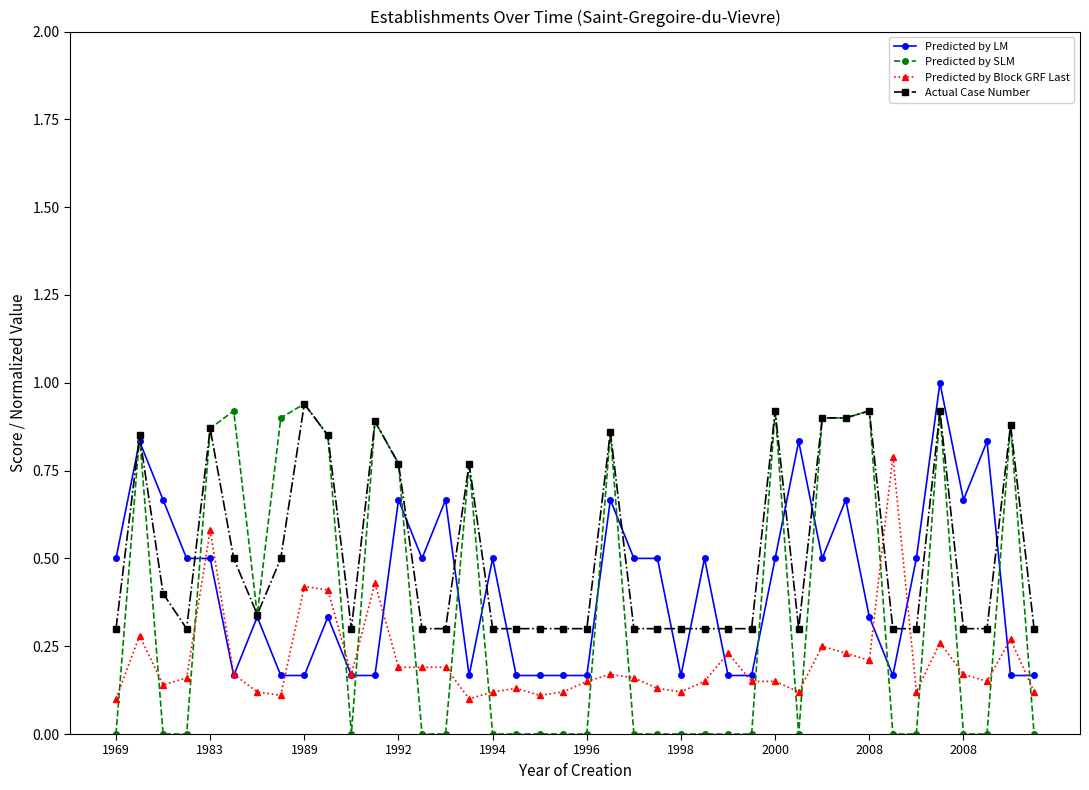

How many intersections are there between Predicted by Block GRF Last and Actual Case Number?

2